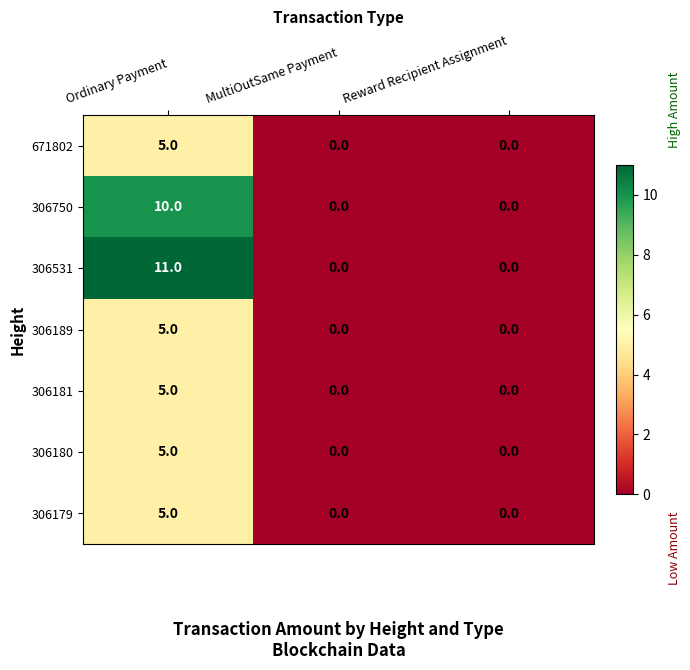

What is the greatest value displayed?

11